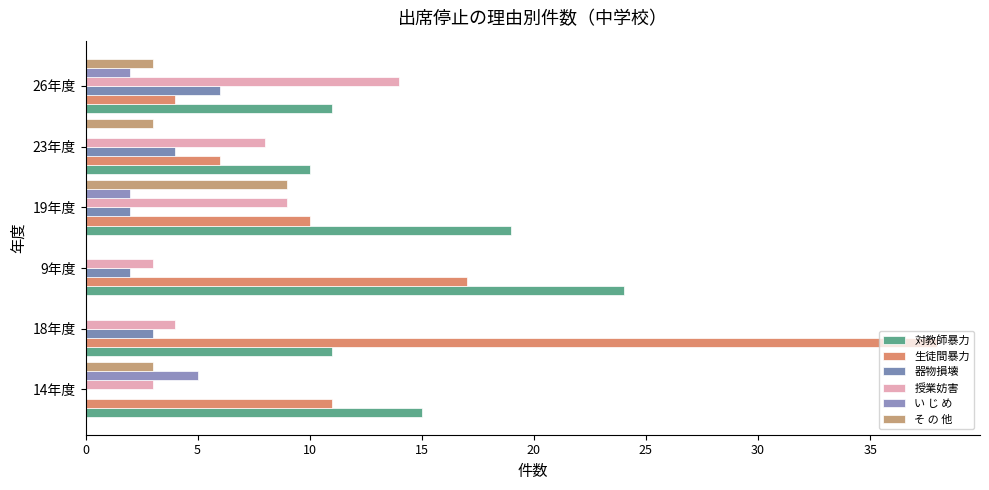

How many categories are shown in the chart?

6